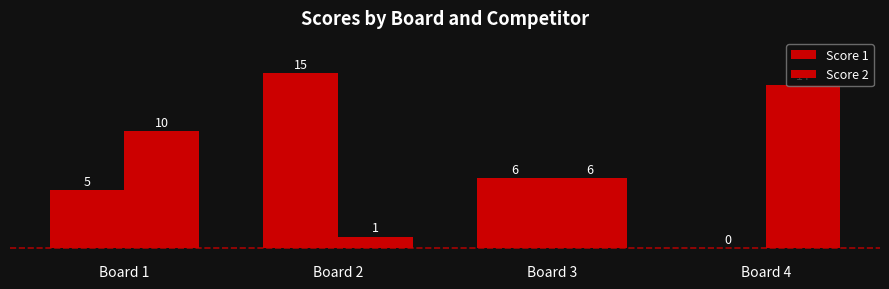

True or false: Score 1 has a value of 10 at Board 4.

False